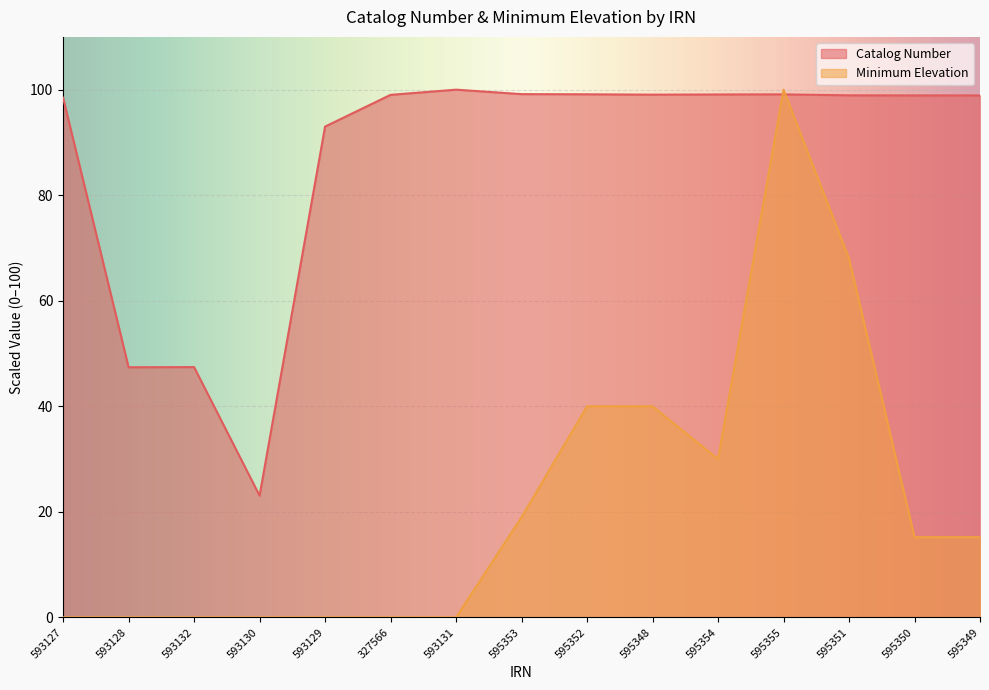

At which label is Catalog Number closest to 61?

593132